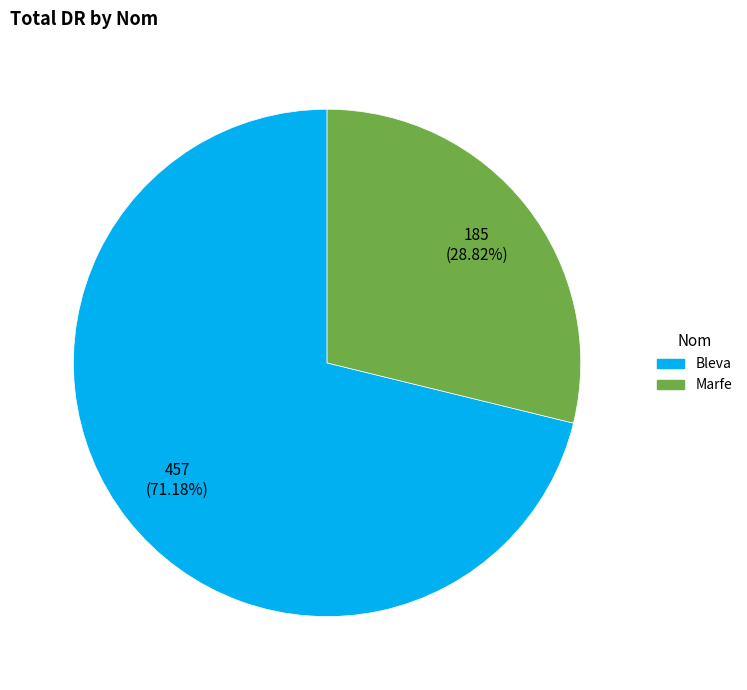

Which has a higher value, Bleva or Marfe?

Bleva